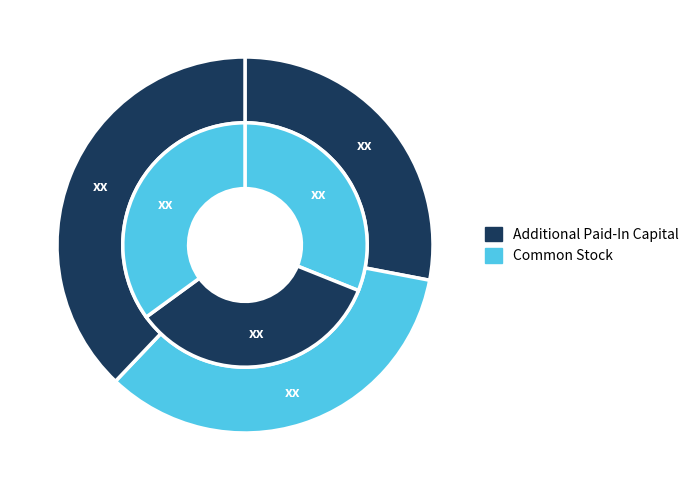

How many slices are in this pie chart?

2